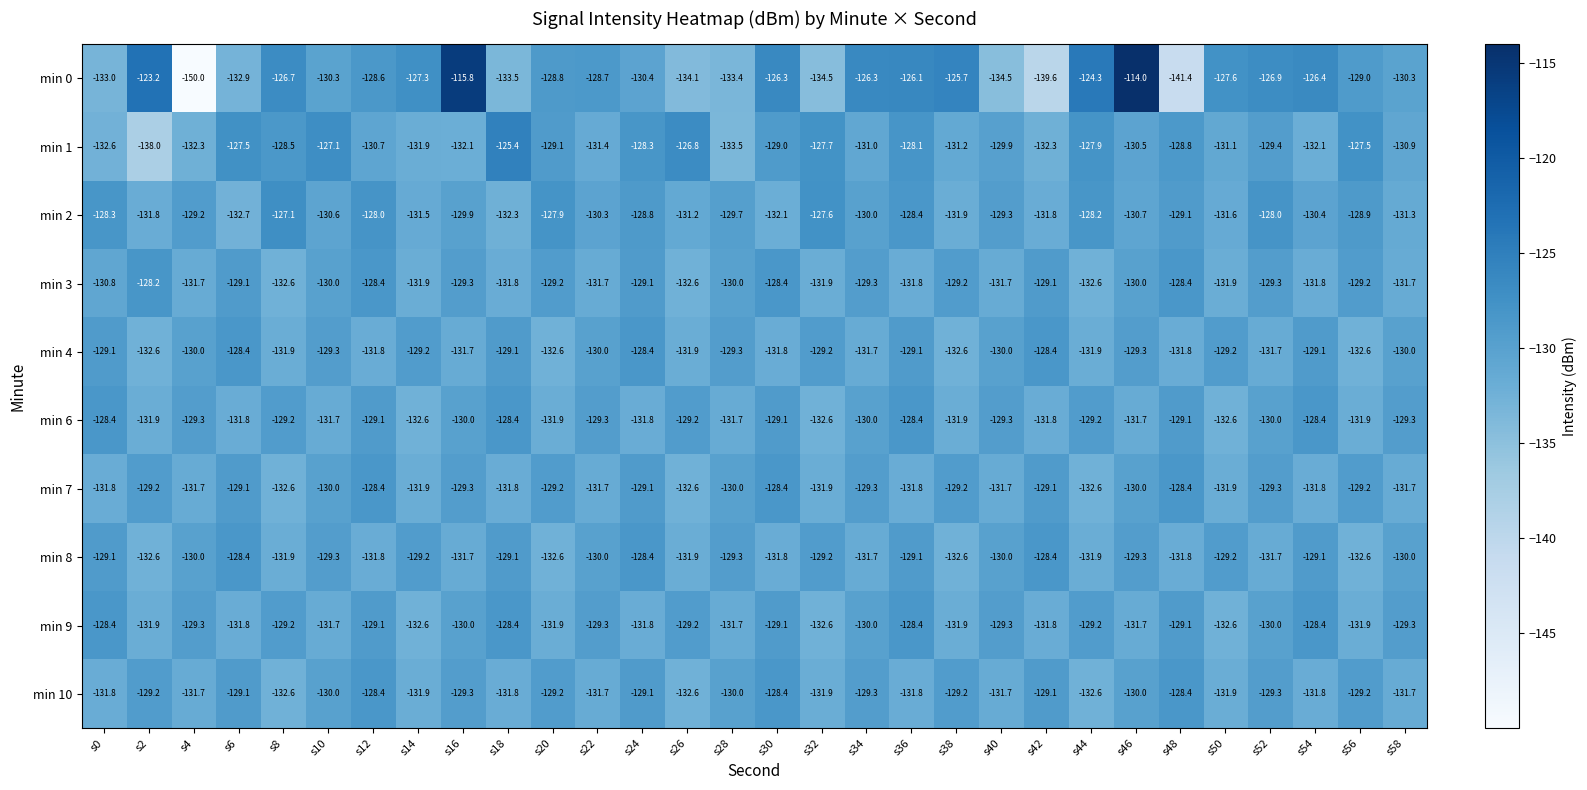

How many values in the min 9 series exceed -130?

14